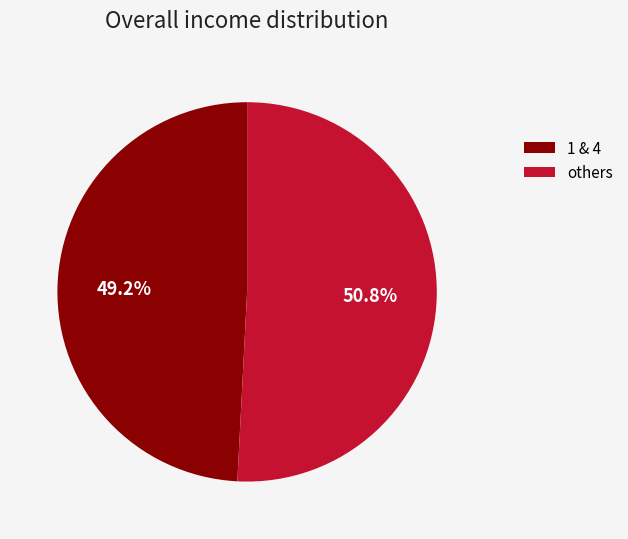

What is the smallest slice in the pie chart?

1 & 4